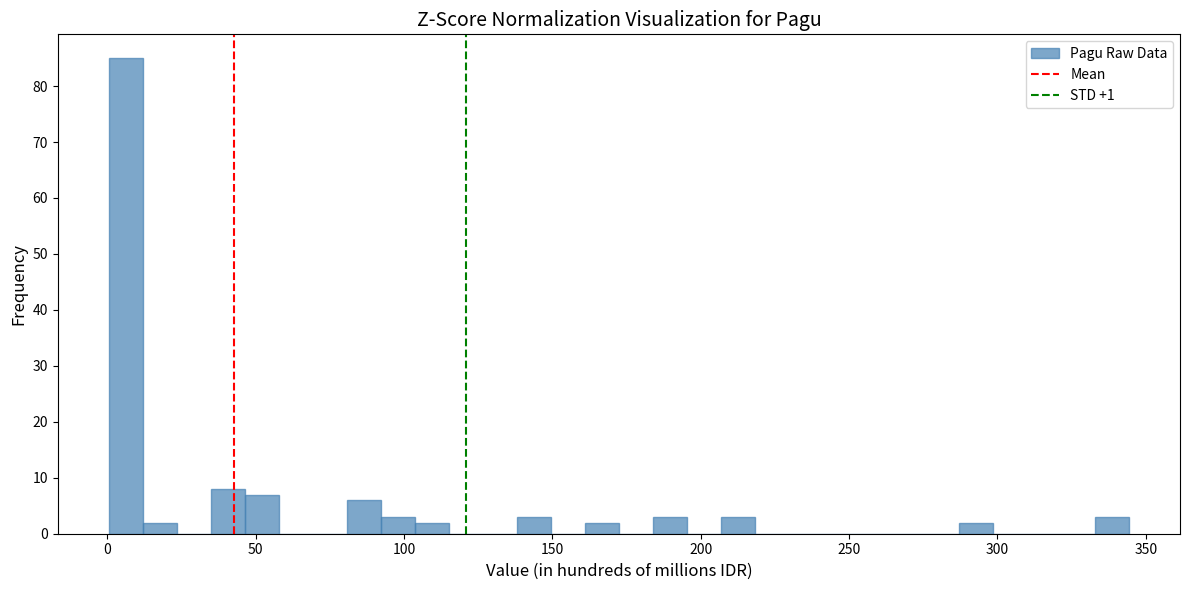

Read against the x-axis, roughly where is the centre of the tallest bar?

5